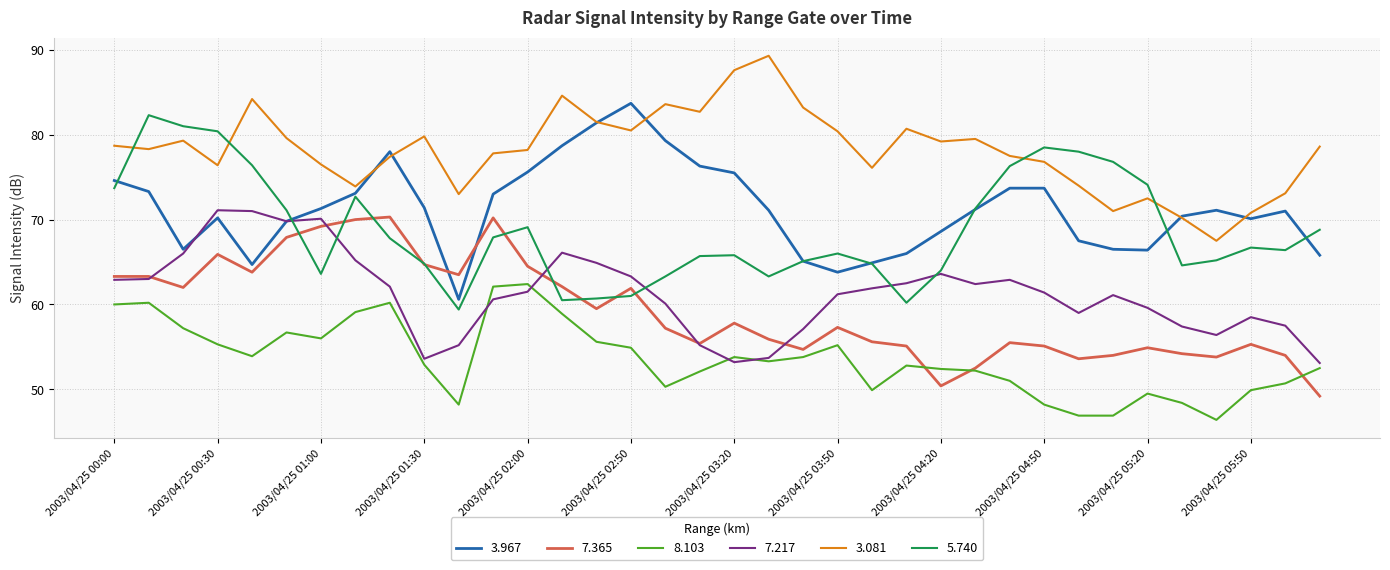

At how many categories does at least one series exceed 55?

36